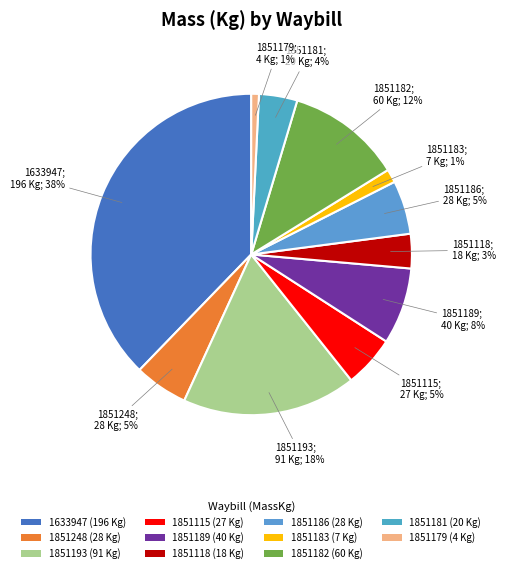

How many slices are in this pie chart?

11